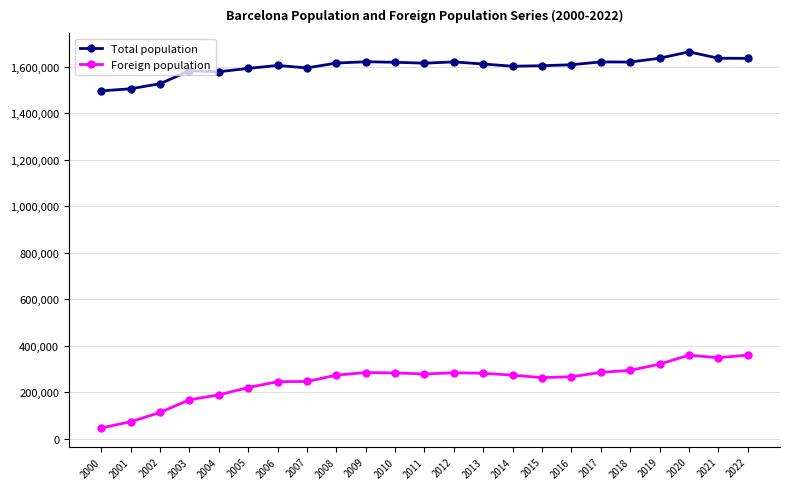

Rank the series by their maximum value, from lowest to highest.

Foreign population, Total population